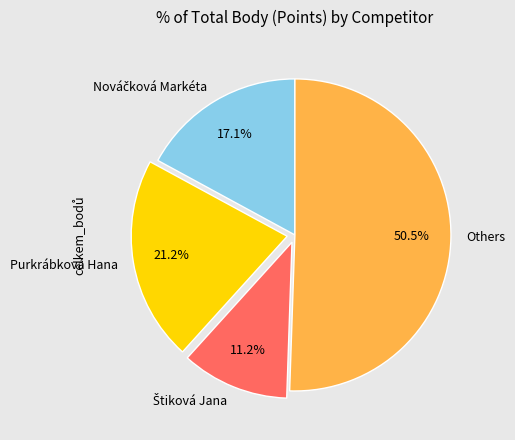

Which slice is the largest?

Others